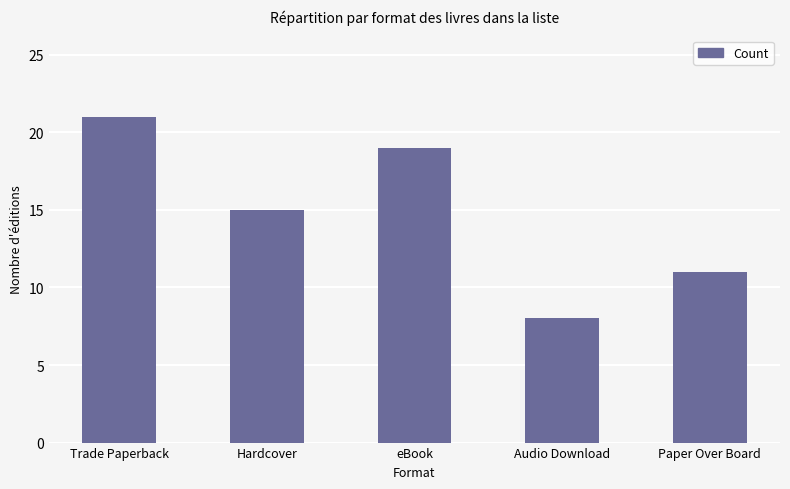

Reading left to right, list all the values displayed in this chart.

21	15	19	8	11